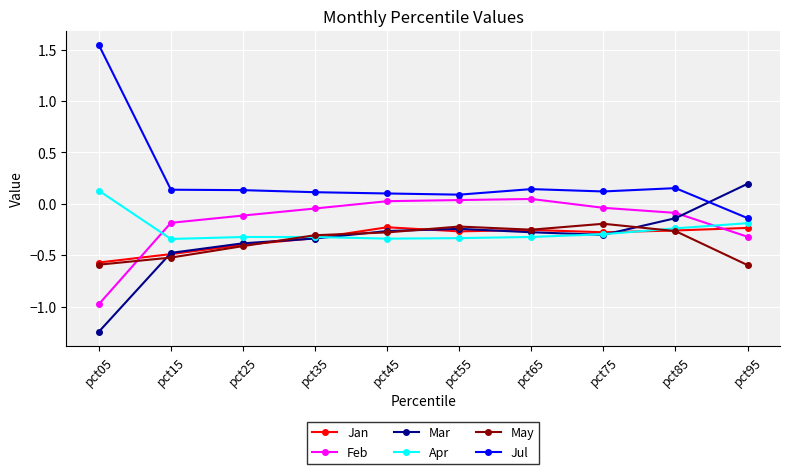

Is it true that Feb equals 0.0 at pct65?

True